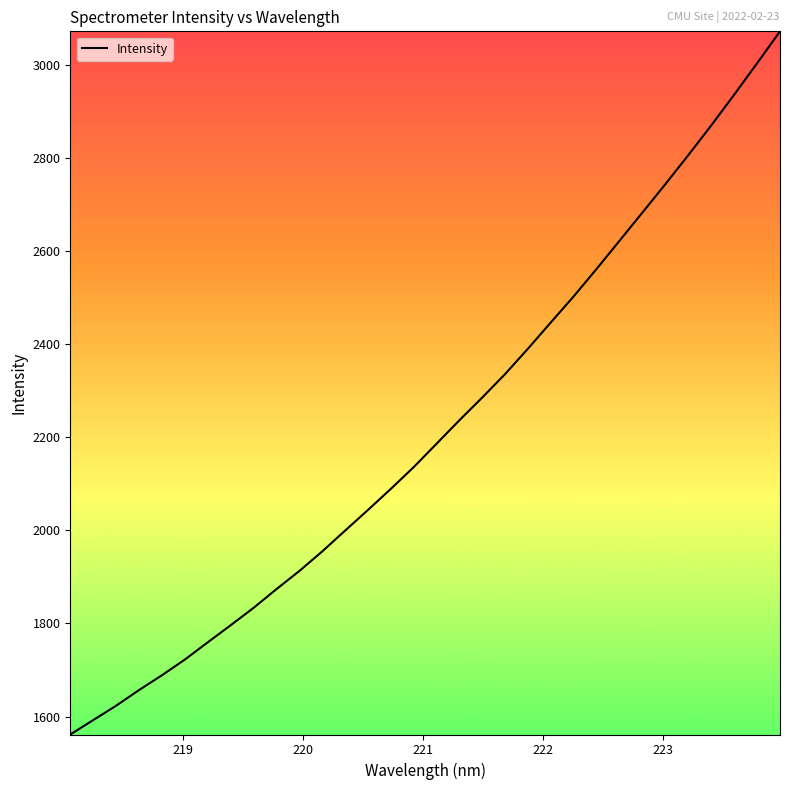

What is the maximum value shown in the chart?

3073.0